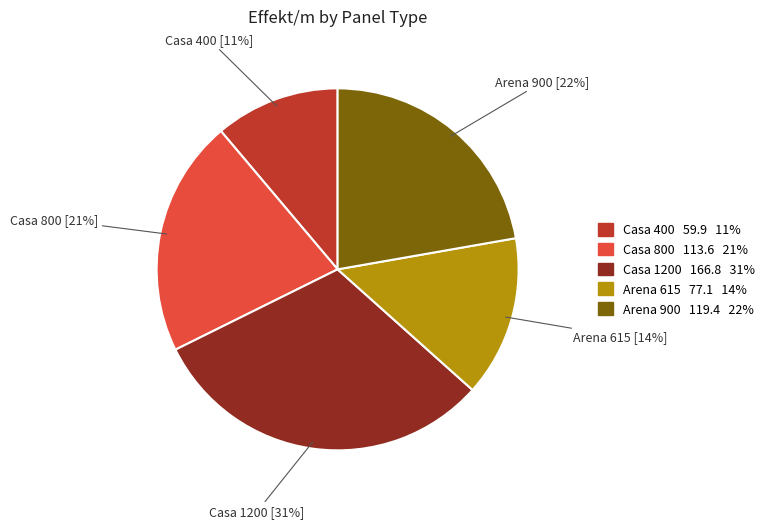

Rank the categories by value from lowest to highest.

Casa 400, Arena 615, Casa 800, Arena 900, Casa 1200